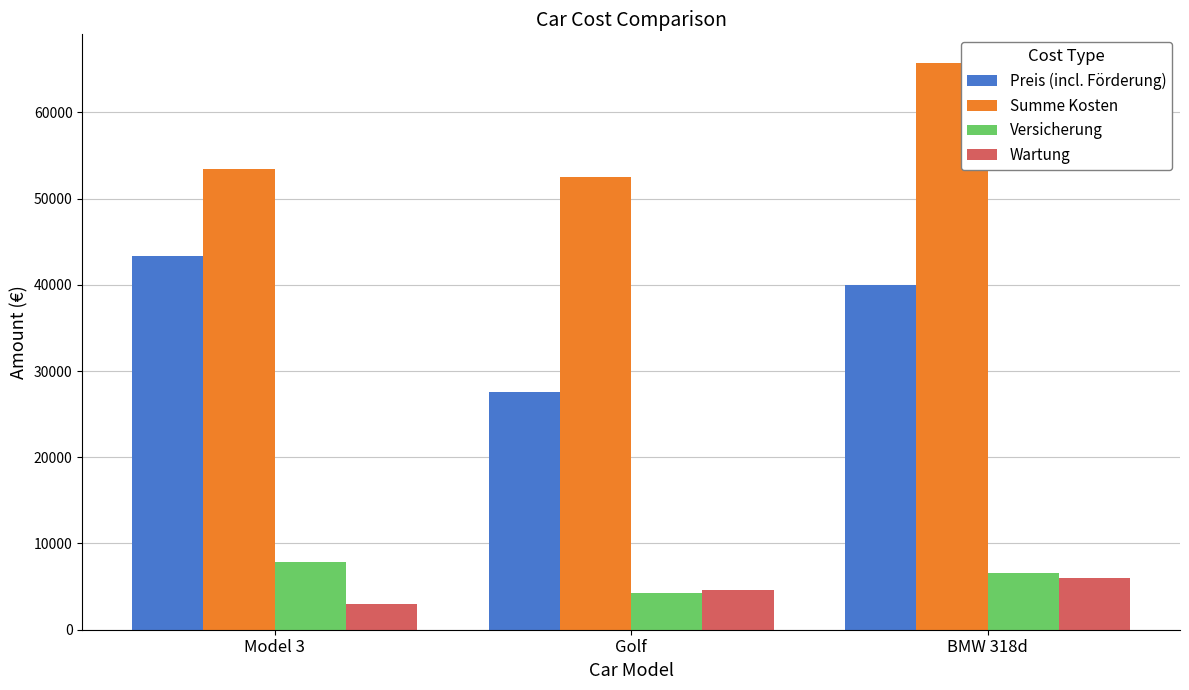

Does the chart contain stacked bars?

No